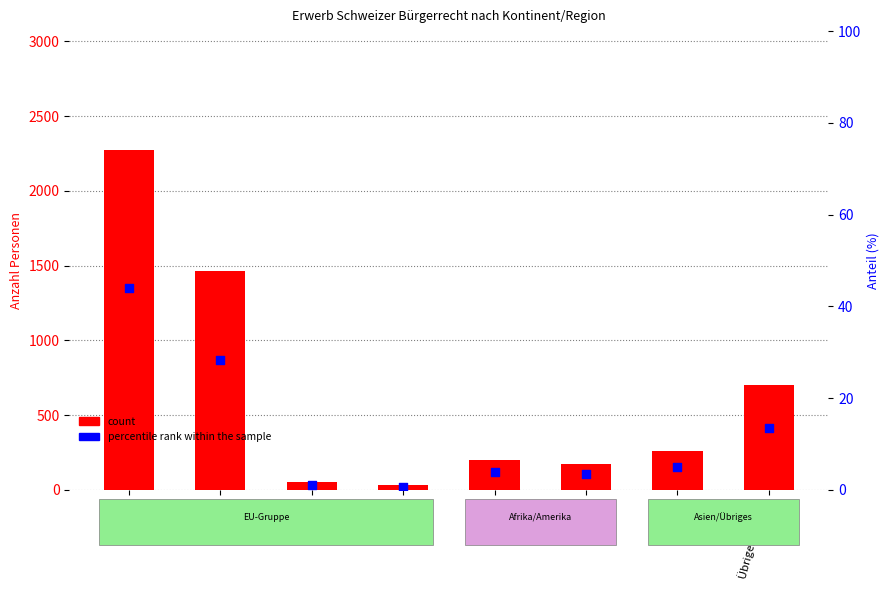

Which series has the widest spread of Y values?

count